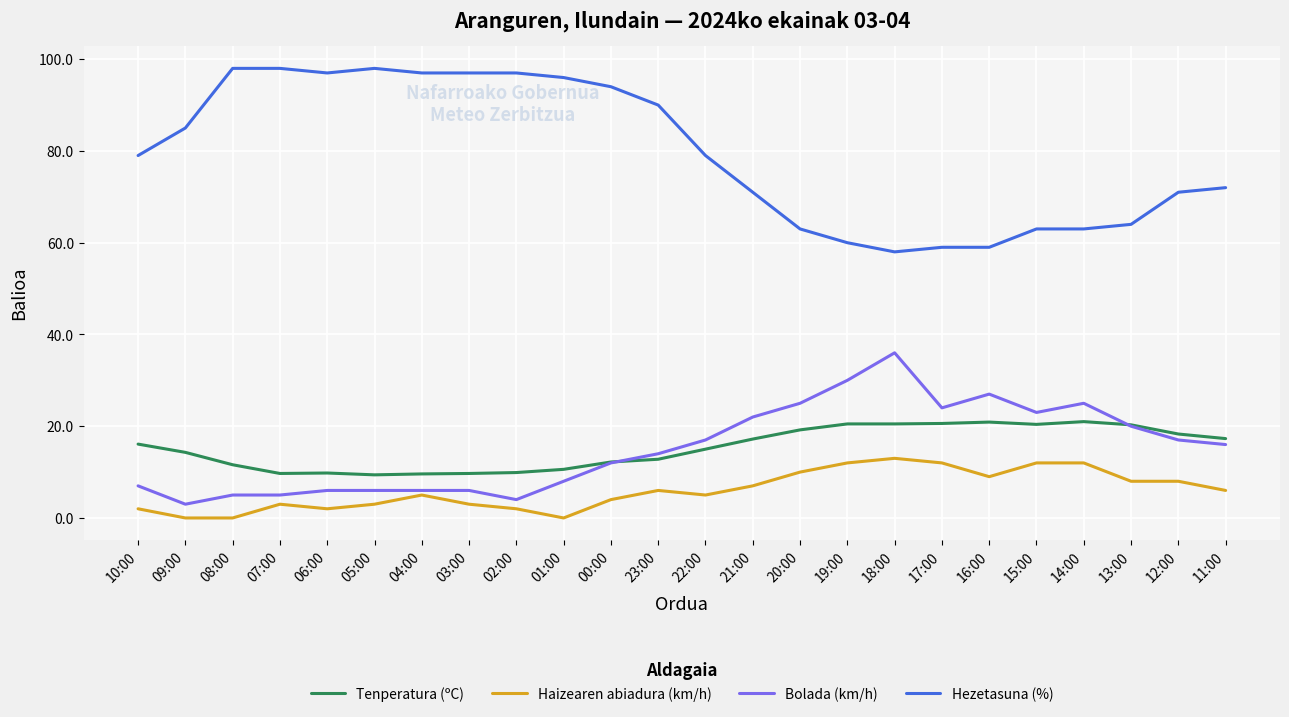

What is the average value of the Haizearen abiadura (km/h) series?

6.0